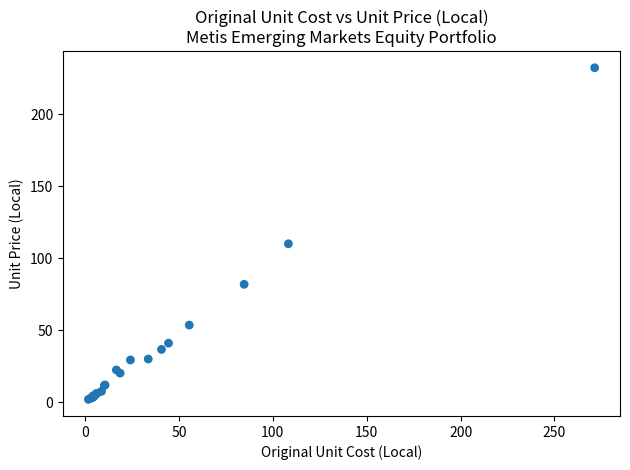

What Y value in the scatter plot is closest to 117?

110.2